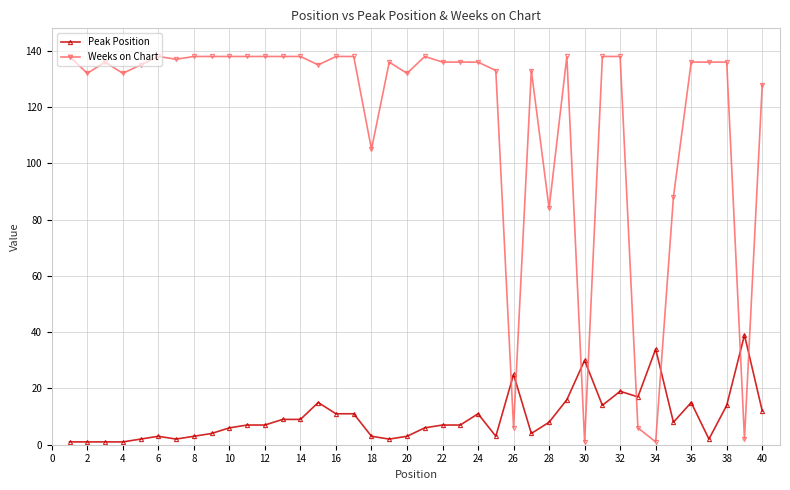

True or false: Weeks on Chart and Peak Position intersect in this chart.

True